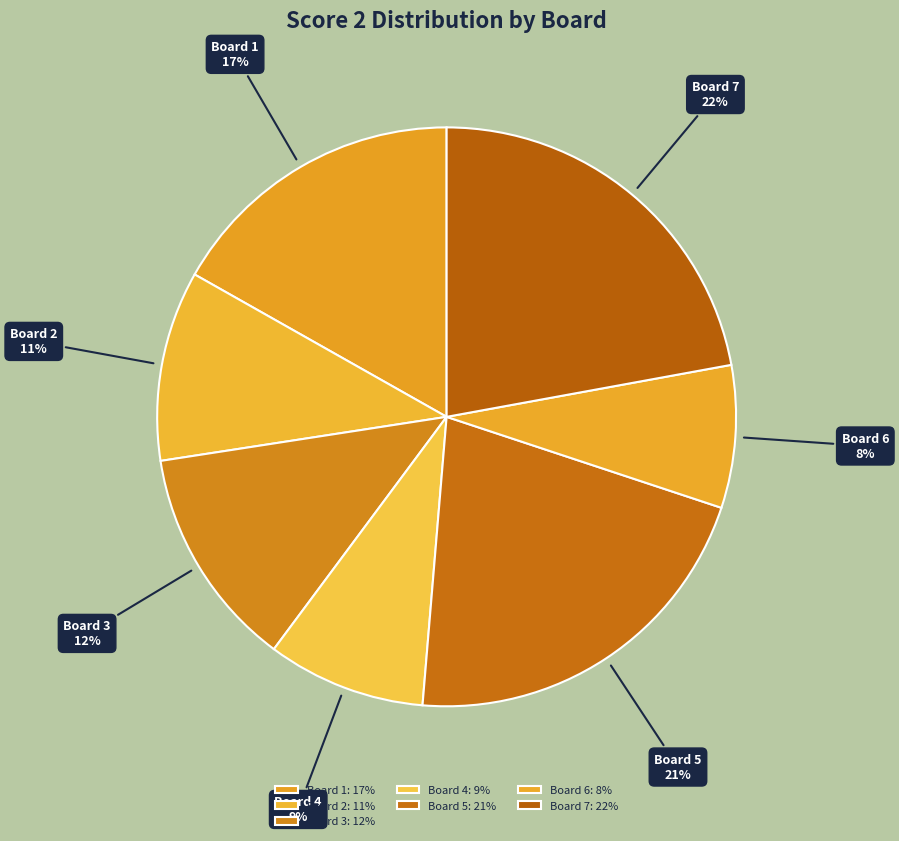

Is Board 5 the majority of the pie?

No